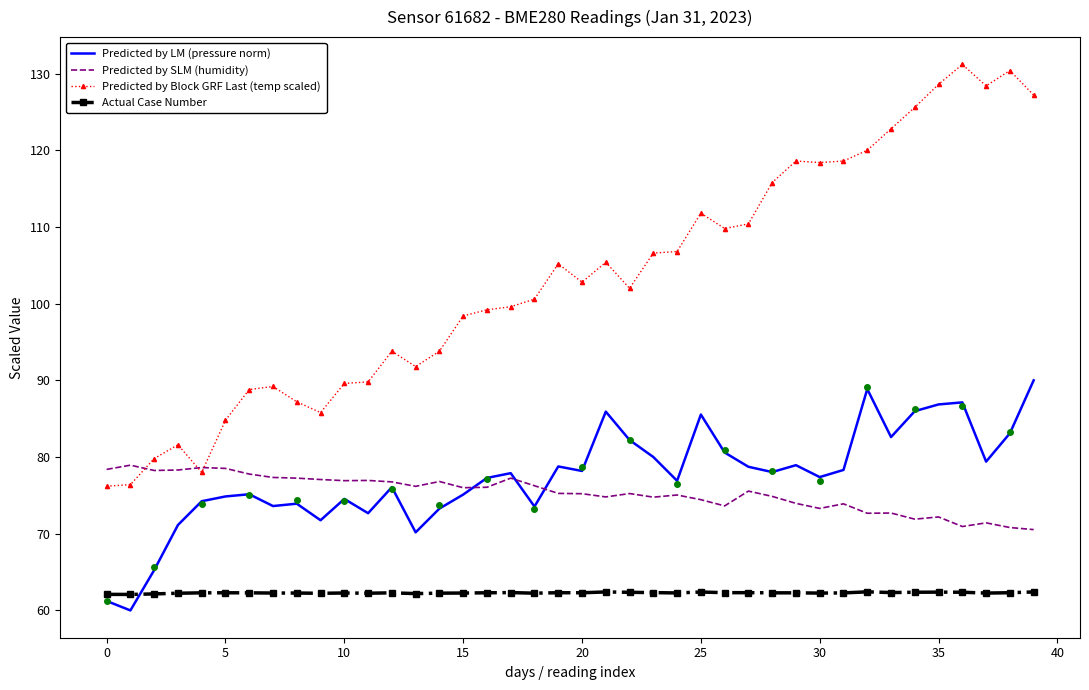

True or false: Actual Case Number and Predicted by Block GRF Last (temp scaled) cross at least once.

False